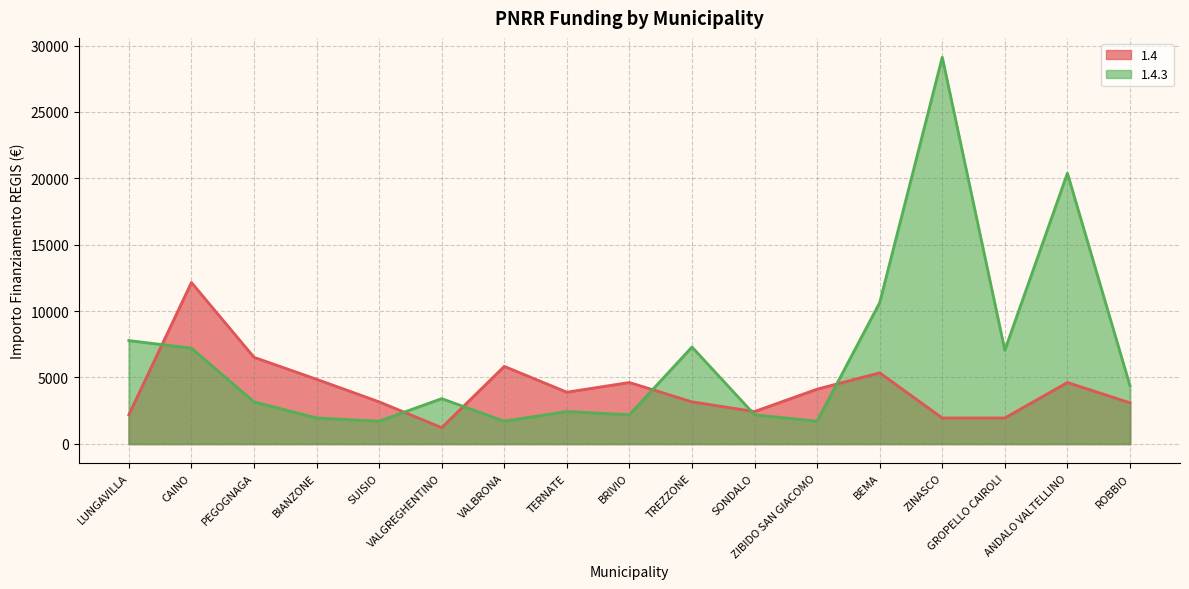

How many lines are shown in the chart?

2